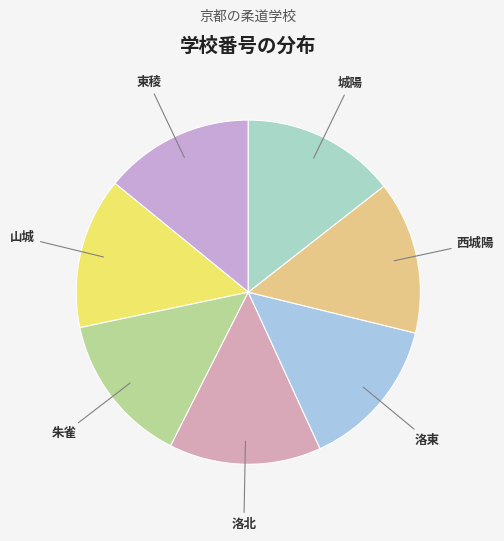

Count the number of slices in the pie.

7